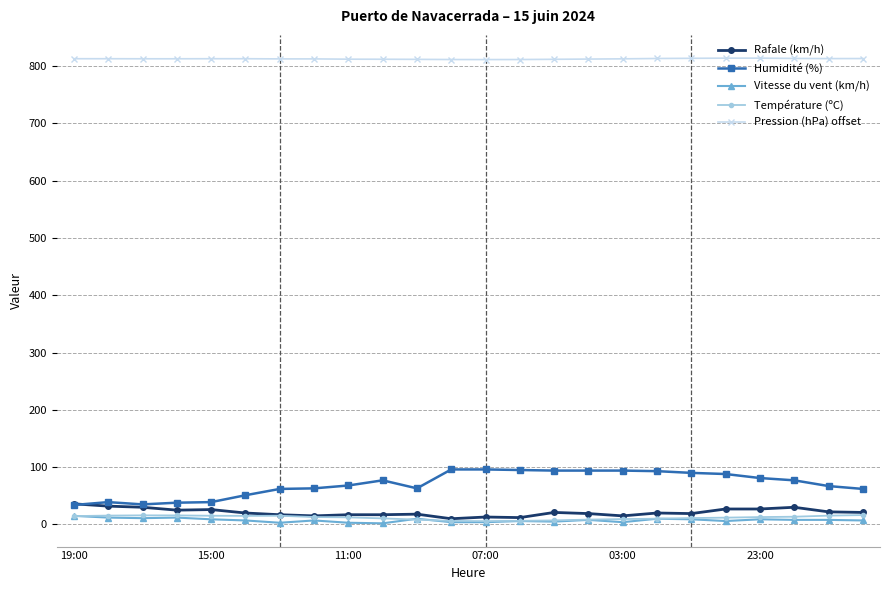

Which series has the largest total across all categories?

Pression (hPa) offset